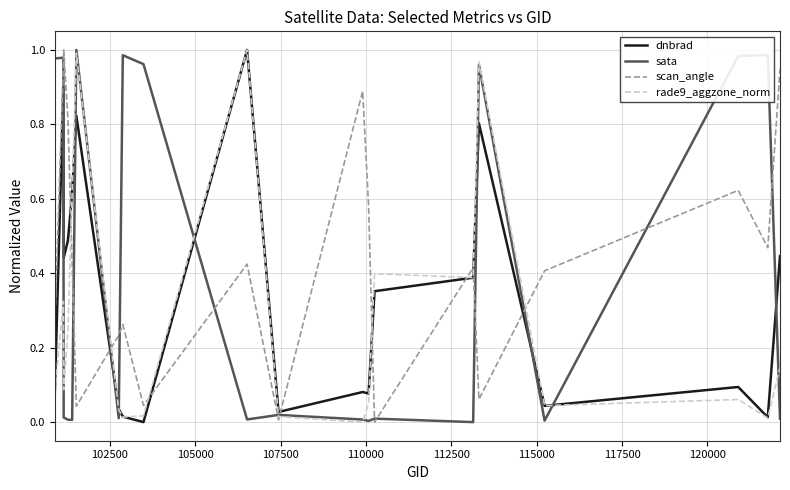

Which series has the largest total across all categories?

scan_angle